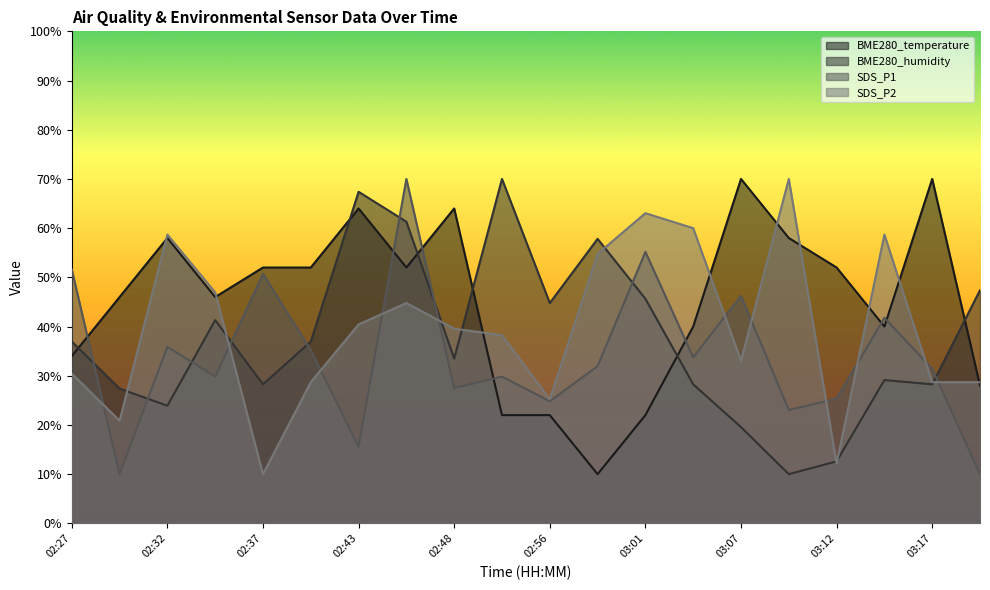

At which label does SDS_P2 reach its peak?

03:09